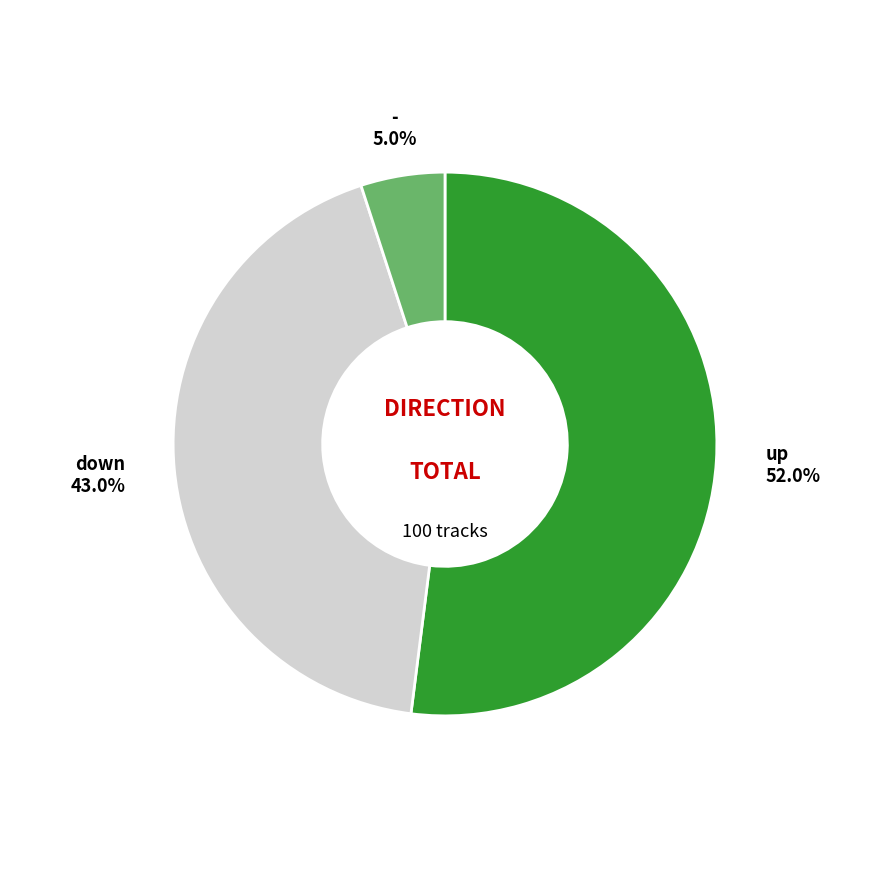

Combined, what portion of the pie is - and up?

57.0%